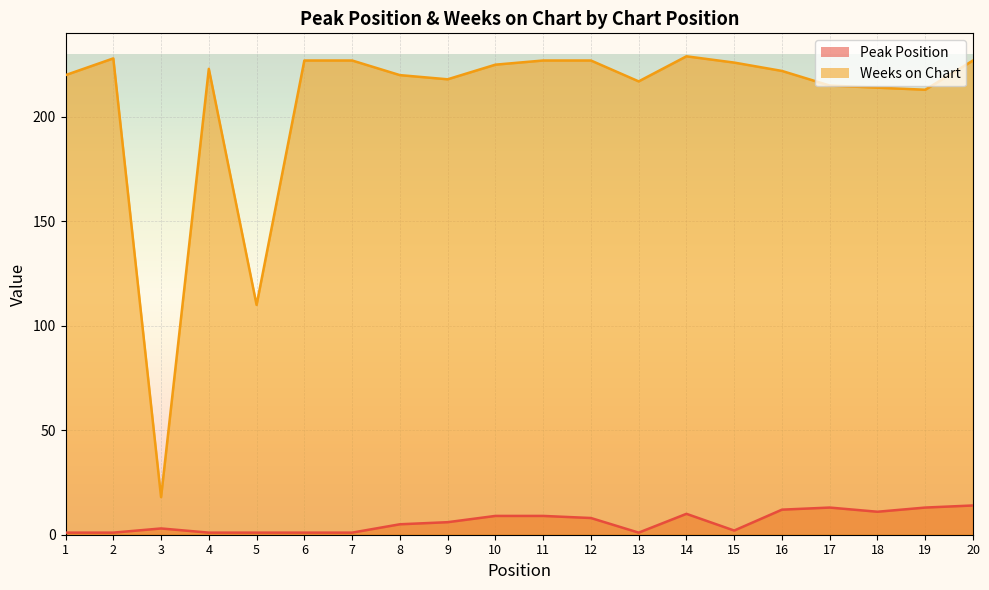

Is the value of Peak Position at 13 greater than the value of Weeks on Chart at 2?

No